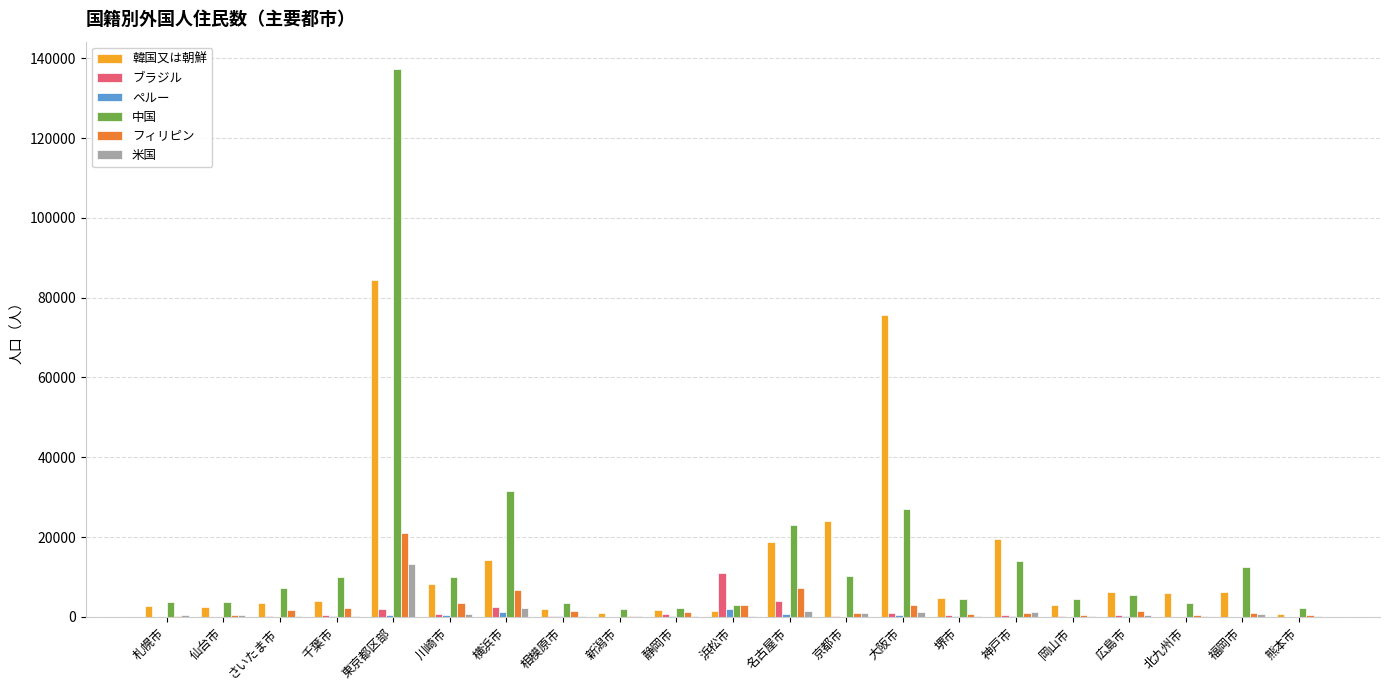

What are all the series names shown in the legend?

韓国又は朝鮮, ブラジル, ペルー, 中国, フィリピン, 米国